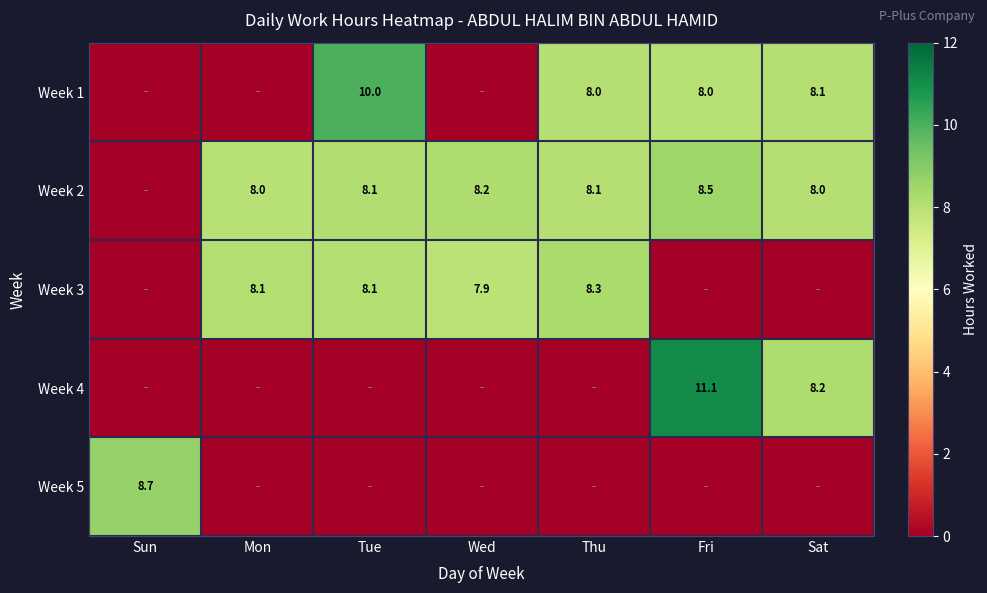

True or false: Week 2 has a value of 13.5 at Mon.

False